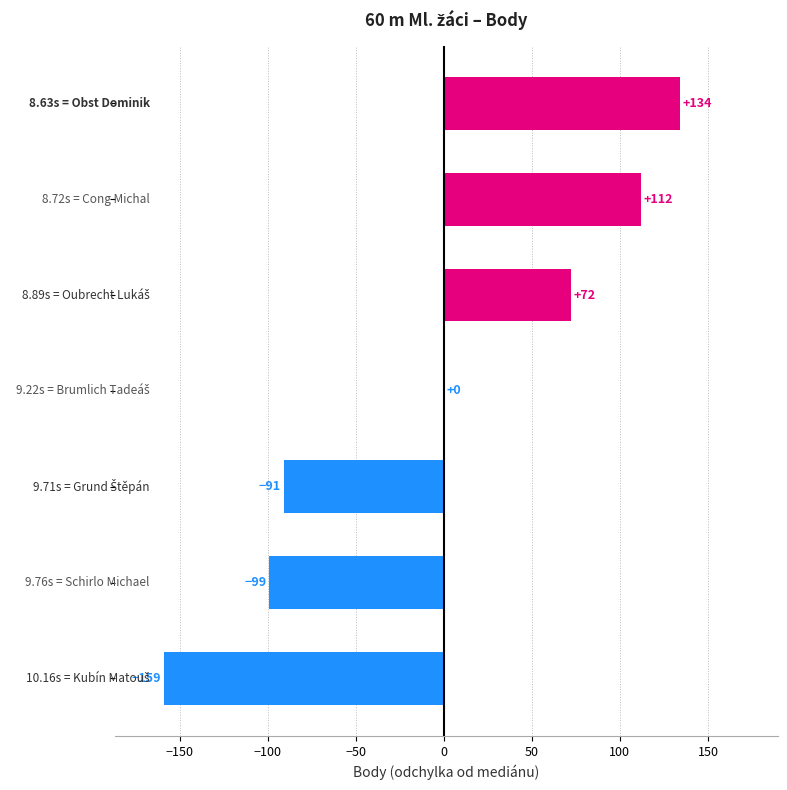

What is the greatest value displayed?

134